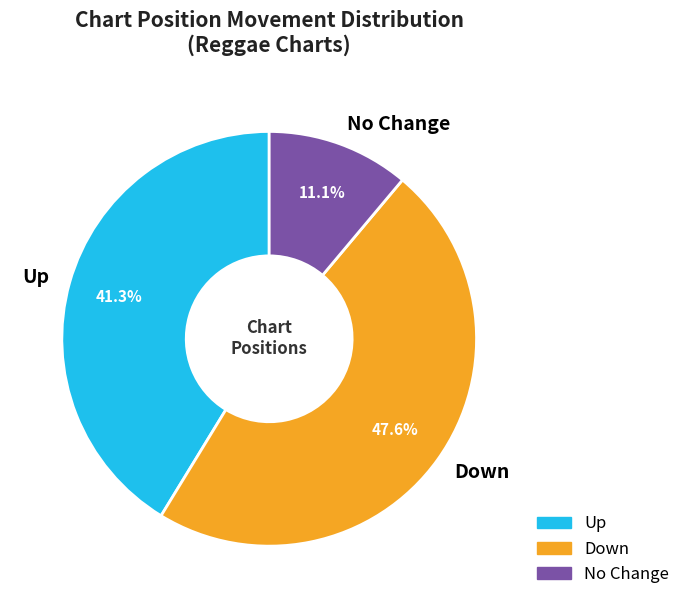

Which has a higher value, Down or No Change?

Down